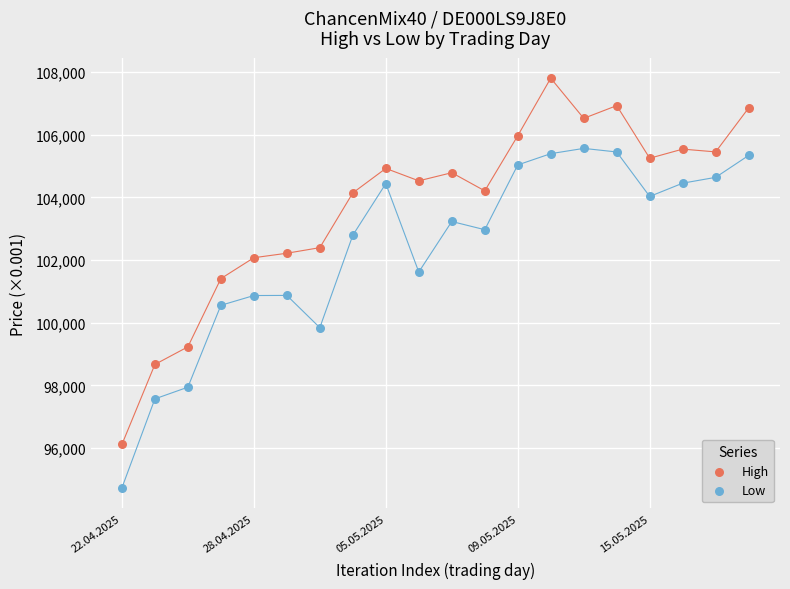

What are all the series names shown in the legend?

High, Low